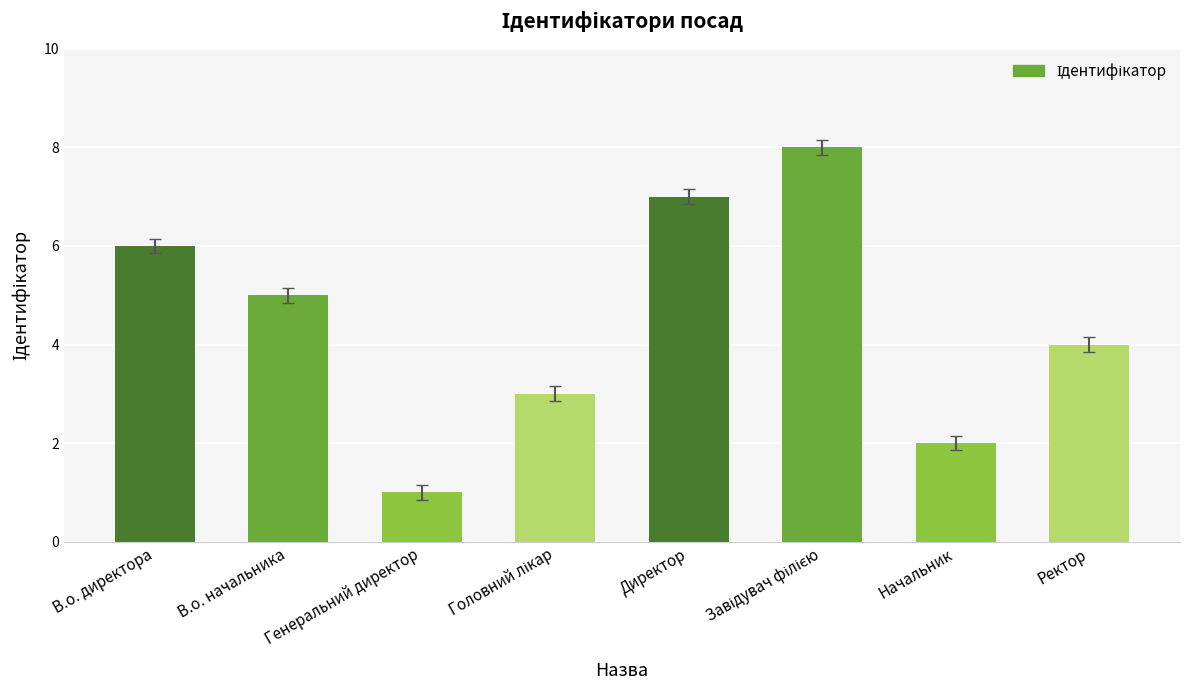

What is the maximum value shown in the chart?

8